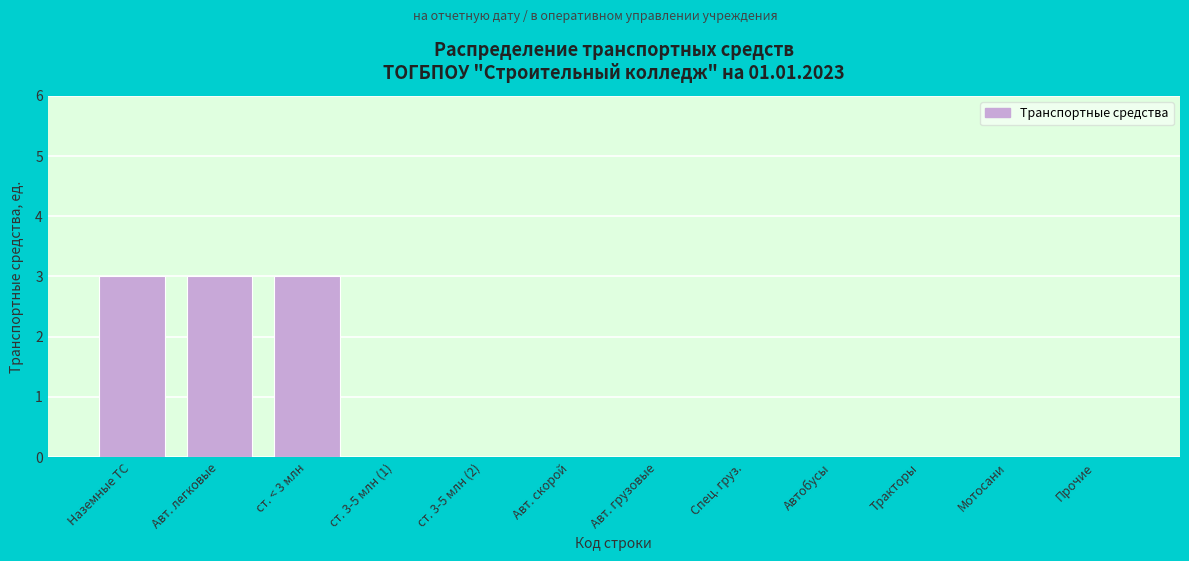

Reading left to right, list all the values displayed in this chart.

Наземные ТС=3	Авт. легковые=3	ст. < 3 млн=3	ст. 3-5 млн (1)=0	ст. 3-5 млн (2)=0	Авт. скорой=0	Авт. грузовые=0	Спец. груз.=0	Автобусы=0	Тракторы=0	Мотосани=0	Прочие=0